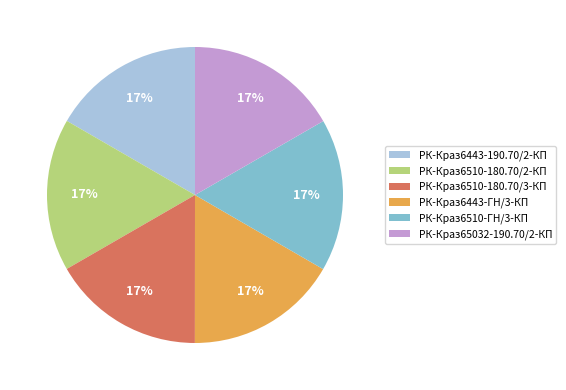

Approximately how many times larger is the value at РК-Краз6443-ГН/3-КП compared to РК-Краз6510-ГН/3-КП?

1.0